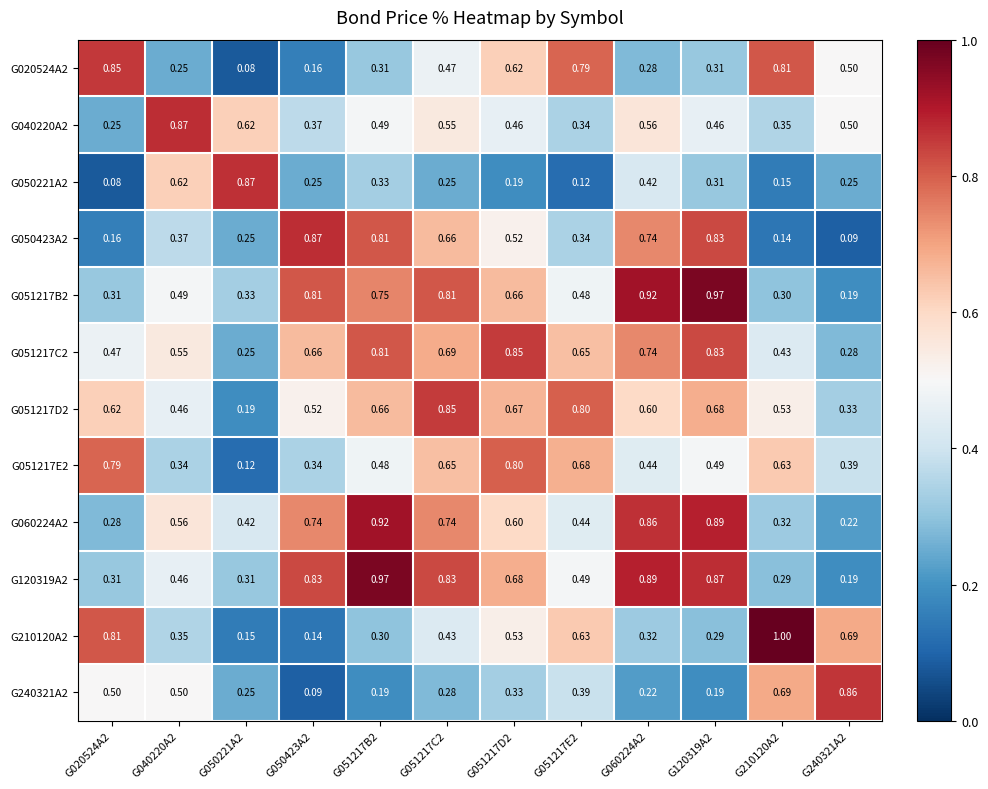

Is the value of G050423A2 at G120319A2 greater than the value of G051217C2 at G060224A2?

Yes